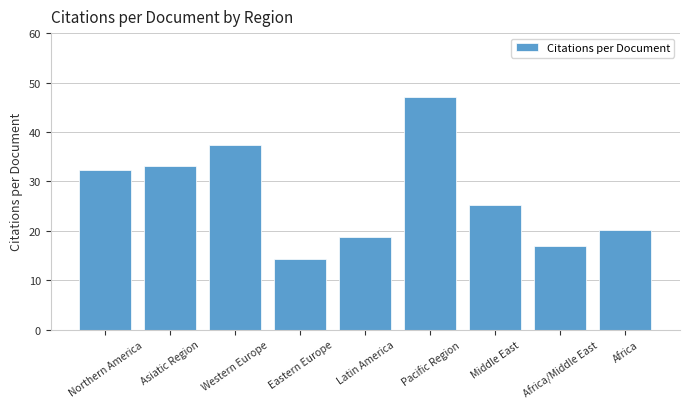

Does the chart contain any negative values?

No